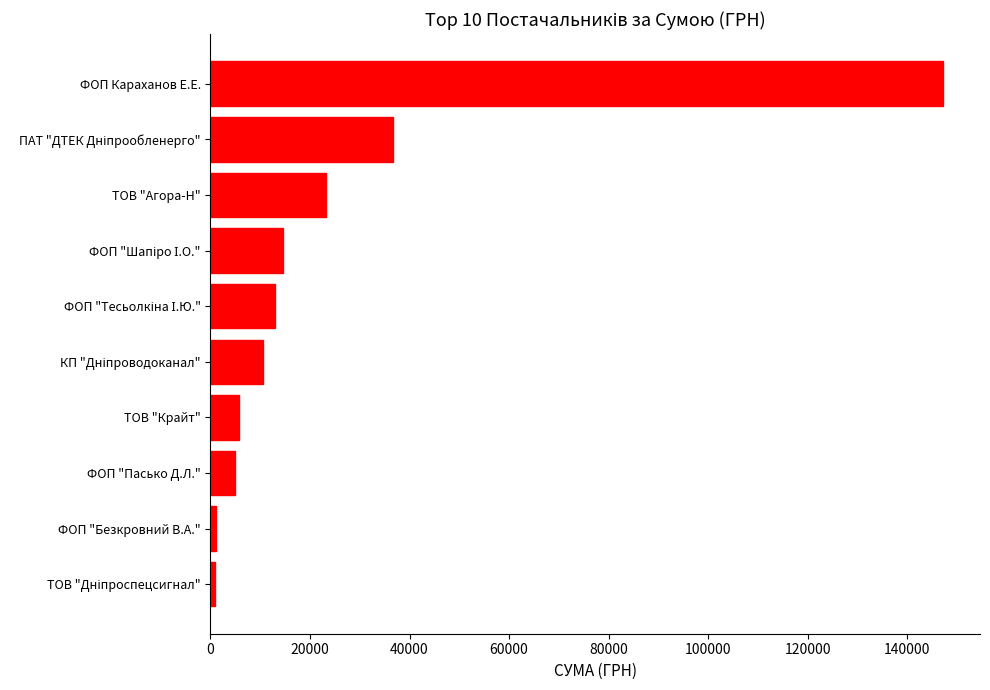

What is the difference between the maximum and second lowest values?

146084.8